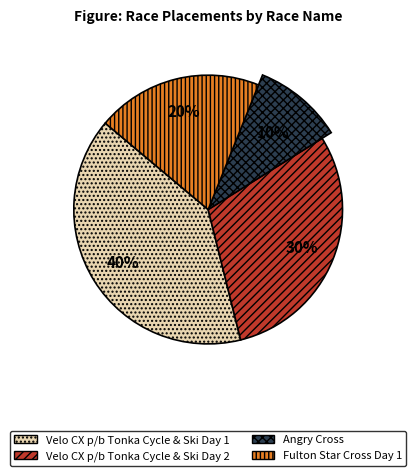

To the nearest percent, what percentage of the pie is Fulton Star Cross Day 1?

20%